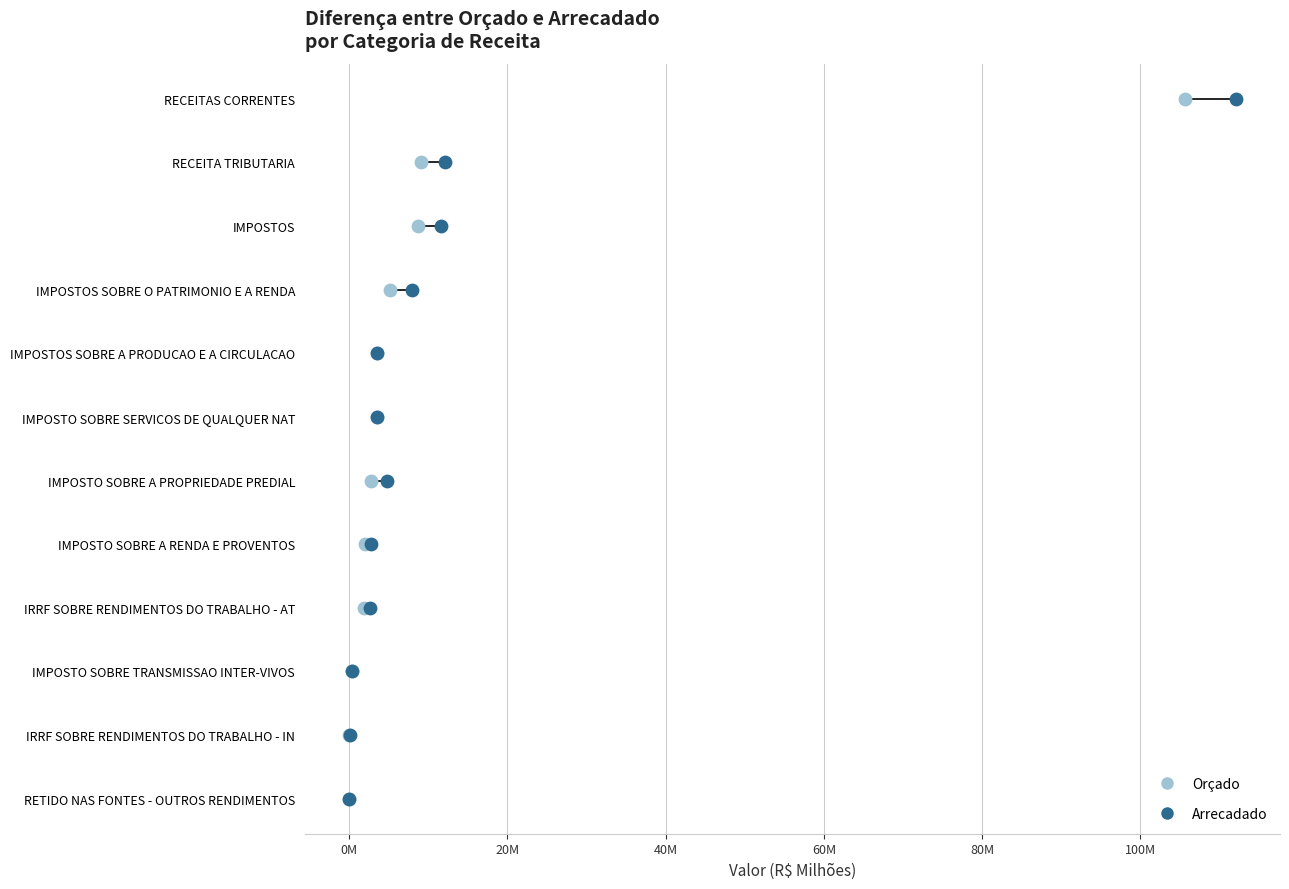

What are all the series names shown in the legend?

Orçado, Arrecadado